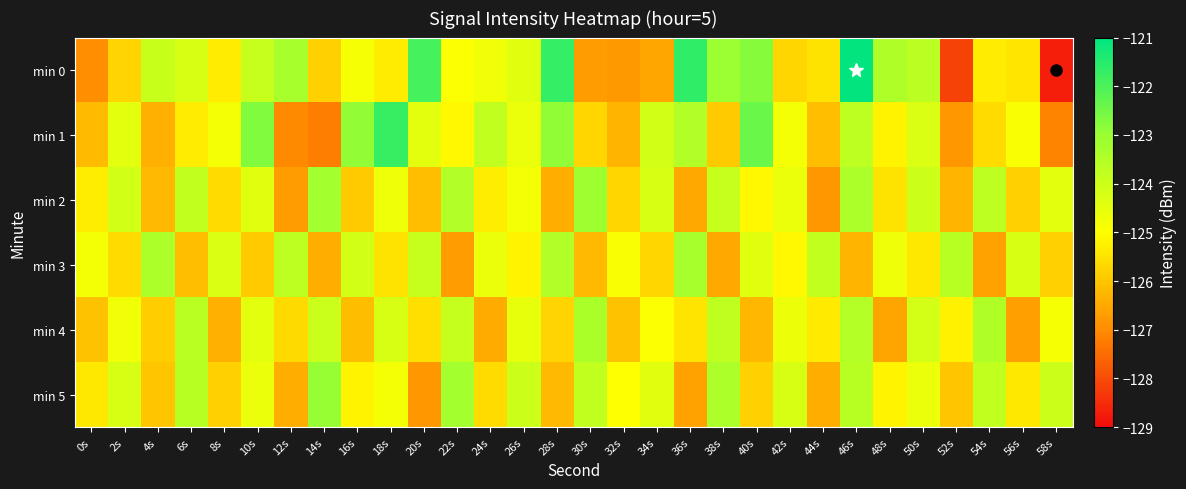

Rank the series at 8s from lowest to highest value.

min 4, min 5, min 2, min 0, min 1, min 3